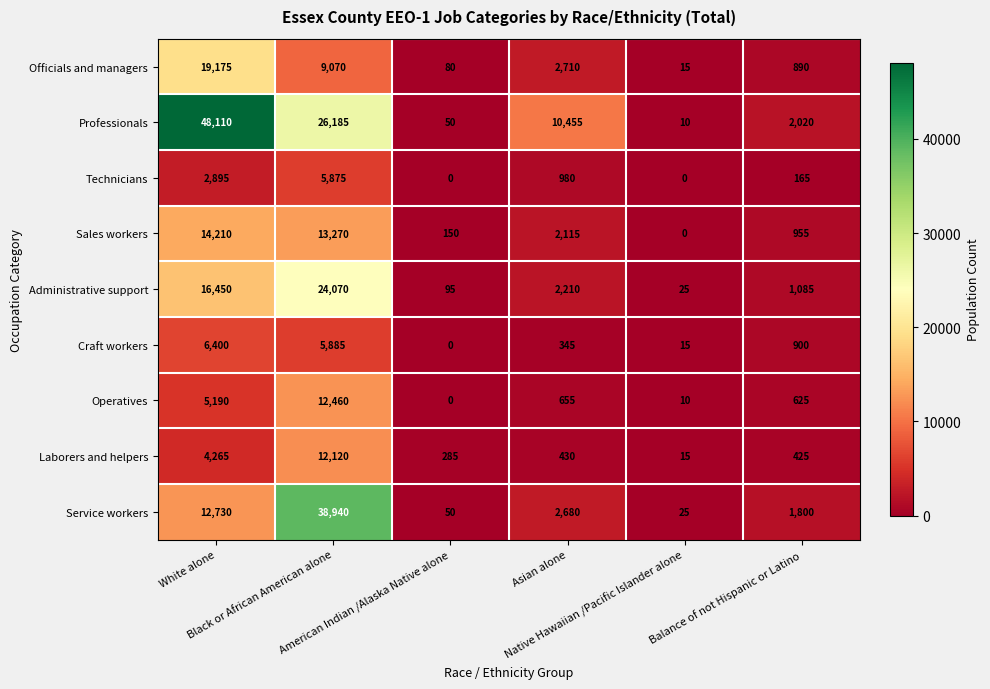

List the series in order of their peak value, highest first.

Professionals, Service workers, Administrative support, Officials and managers, Sales workers, Operatives, Laborers and helpers, Craft workers, Technicians